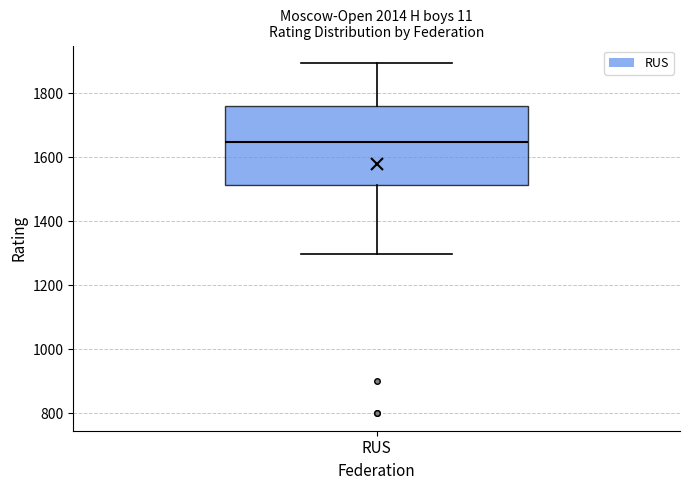

Transcribe this box plot: give where the median line is, the range the box spans, and where the two whiskers end, as read against the y-axis. The values are not printed on the chart, so give them approximately, as read against the axis.

median 1640, box 1520 to 1760, whiskers 1300 to 1900